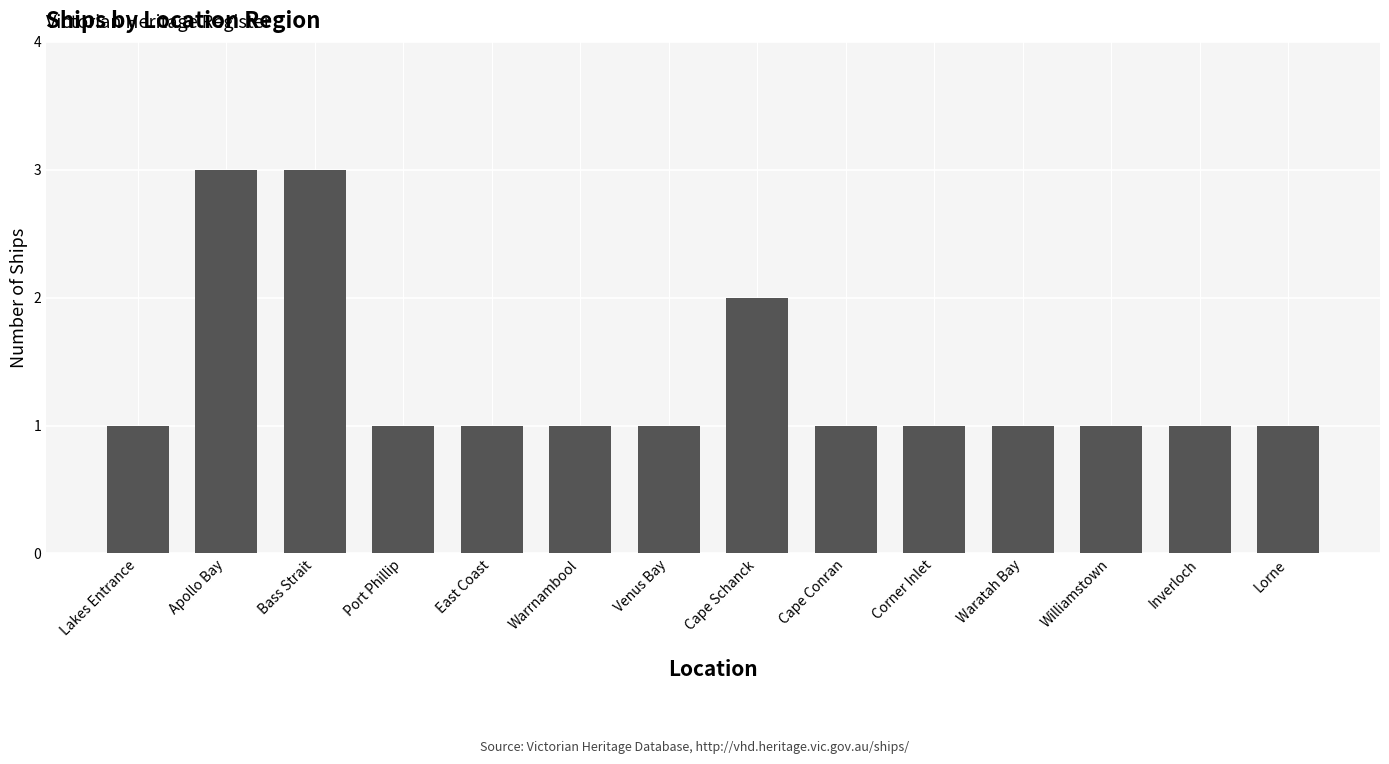

What is the maximum value shown in the chart?

3